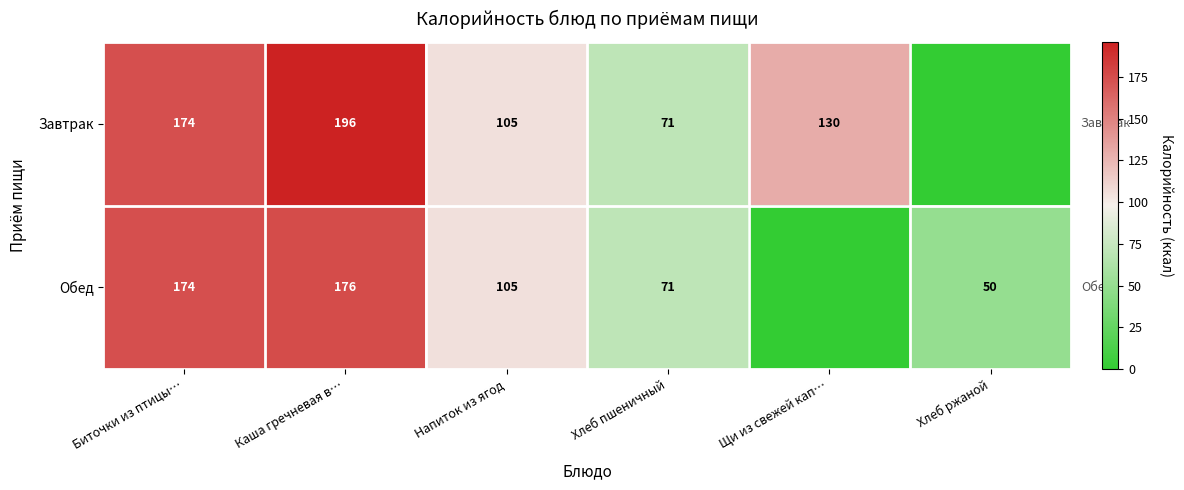

Is the value of Обед at Напиток из ягод greater than the value of Завтрак at Каша гречневая в…?

No